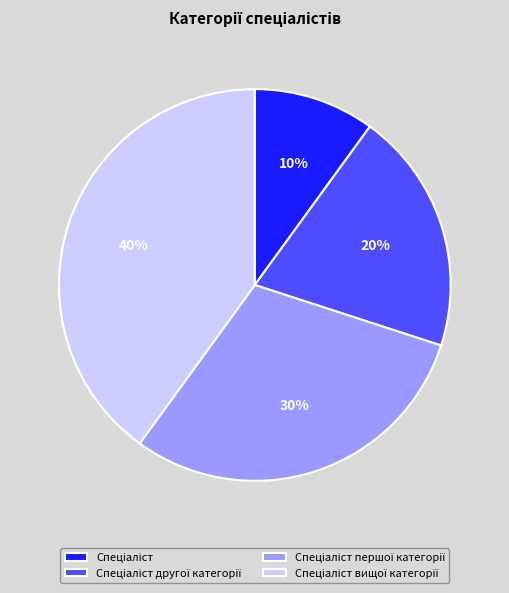

Is there a majority slice in this chart?

No